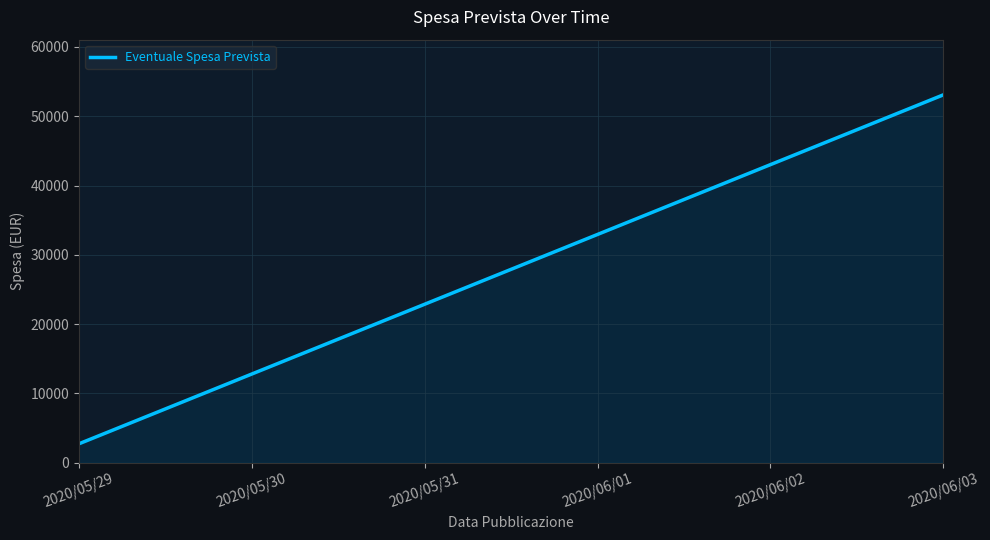

The value at 2020/05/29 is 4017.0. True or false?

False